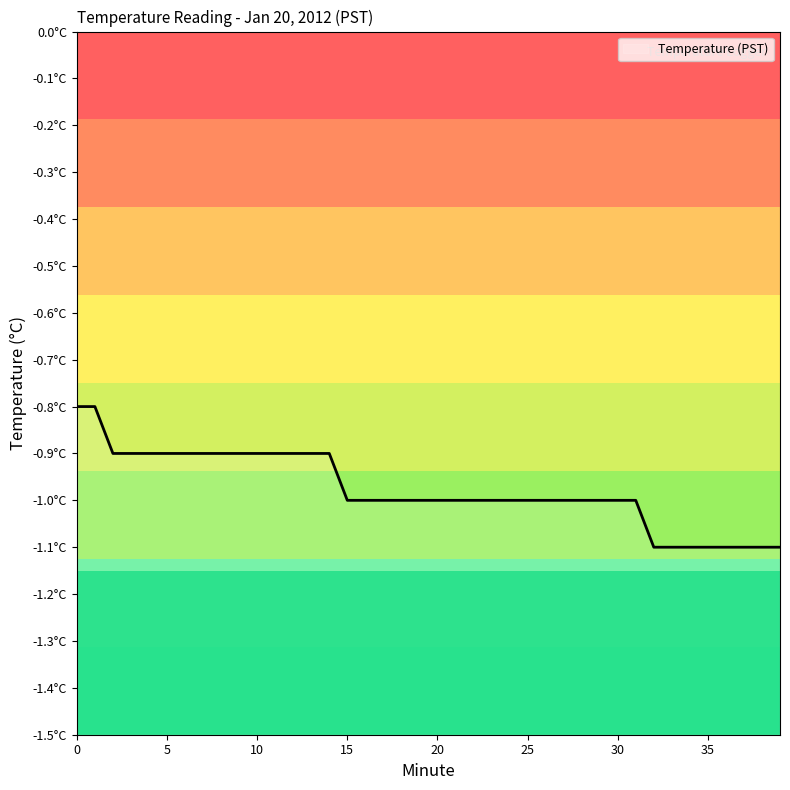

What is the change in value from 2 to 18?

-0.1